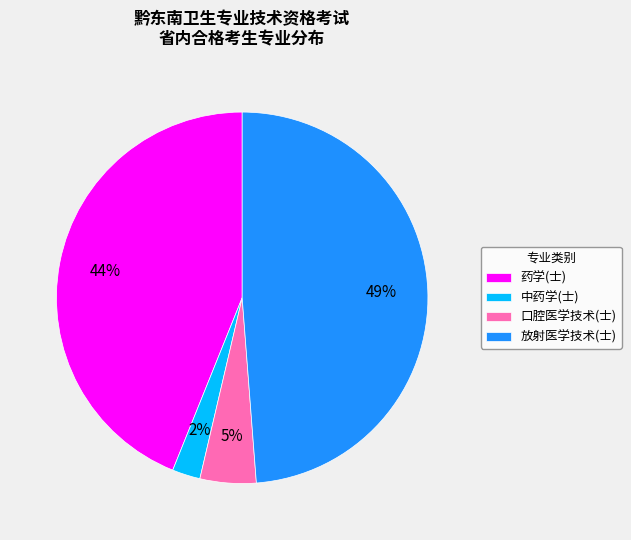

The 中药学(士) slice represents 14% of the pie. True or false?

False